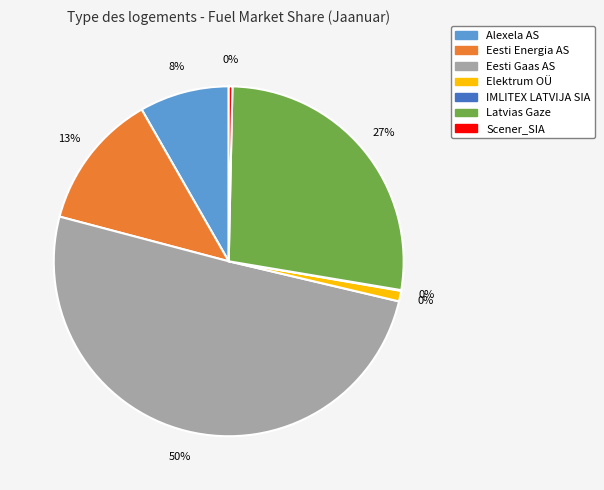

To the nearest percent, what is the difference between the largest and smallest slice percentages?

50%